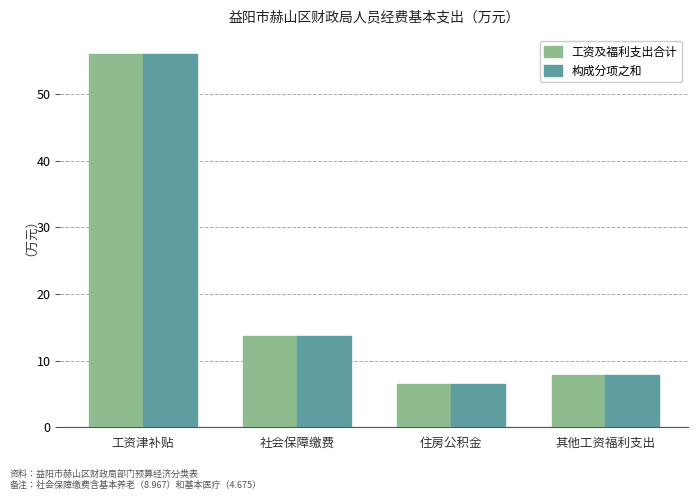

What are all the series names shown in the legend?

工资及福利支出合计, 构成分项之和